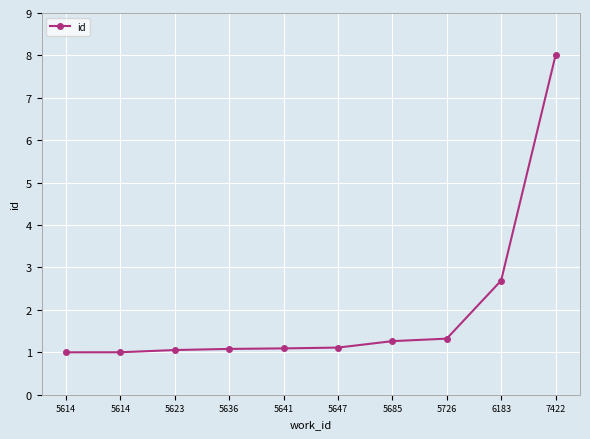

List the labels in order of value, largest first.

7422, 6183, 5726, 5685, 5647, 5641, 5636, 5623, 5614, 5614